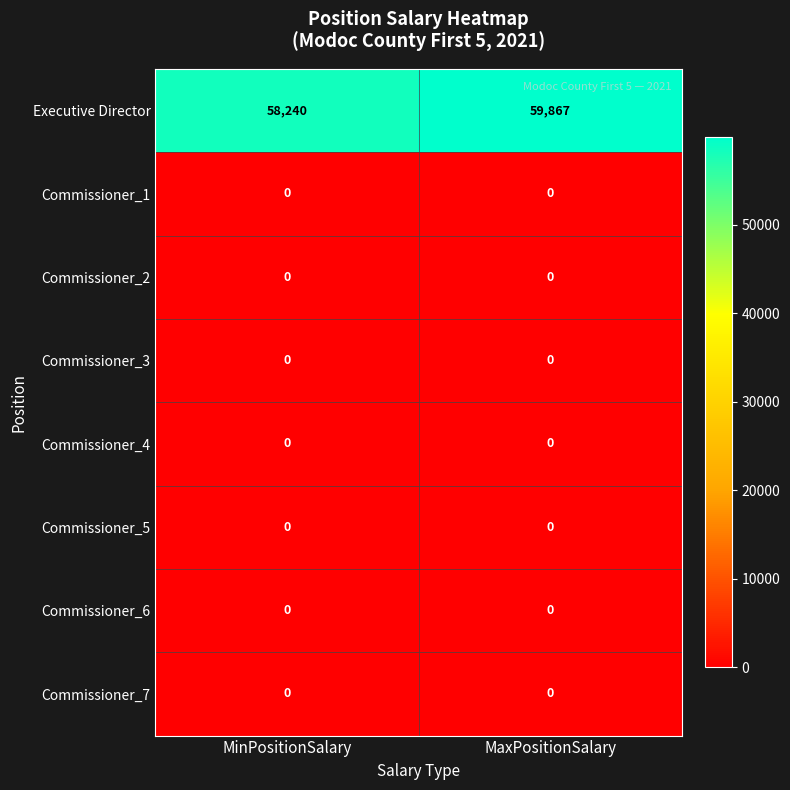

Reading left to right, what are all the values shown in this chart?

Executive Director: 58240	59867
Commissioner_1: 0	0
Commissioner_2: 0	0
Commissioner_3: 0	0
Commissioner_4: 0	0
Commissioner_5: 0	0
Commissioner_6: 0	0
Commissioner_7: 0	0